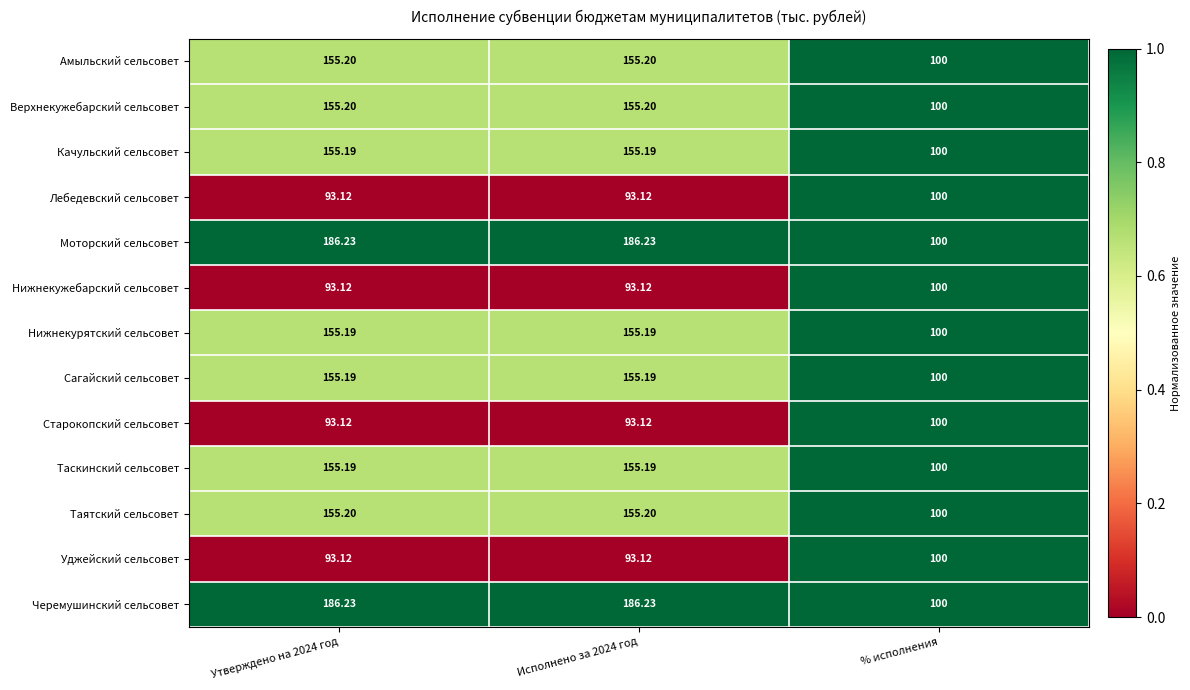

At which label does Нижнекужебарский сельсовет reach its peak?

% исполнения